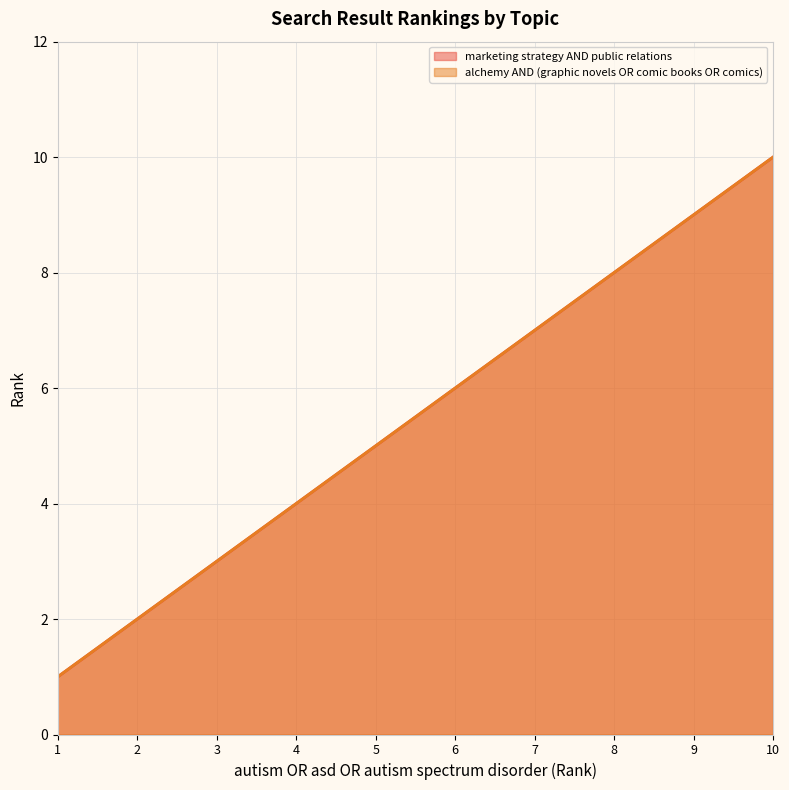

List the labels in order of alchemy AND (graphic novels OR comic books OR comics) value, smallest first.

1, 2, 3, 4, 5, 6, 7, 8, 9, 10